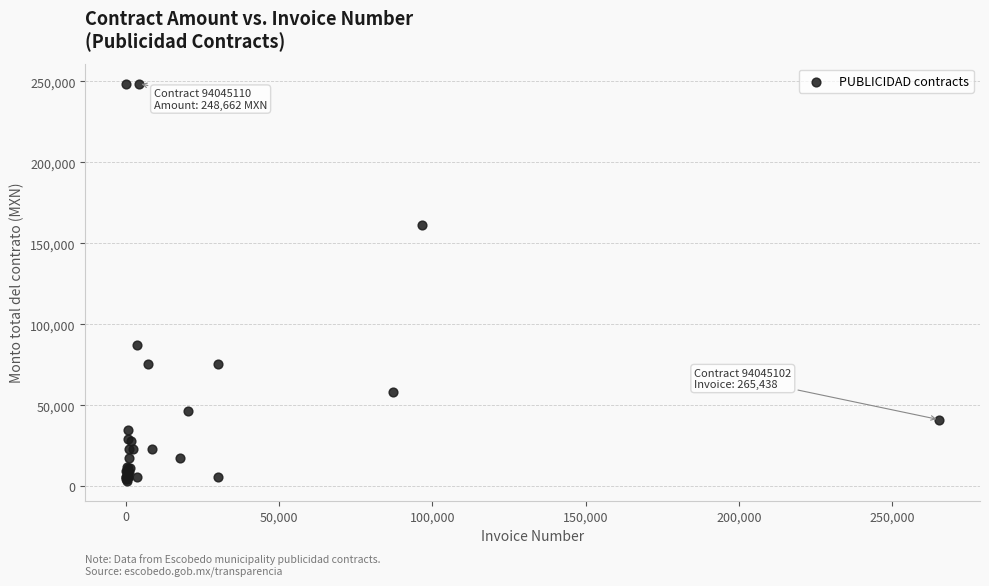

What Y value in the scatter plot is closest to 126071?

161141.0